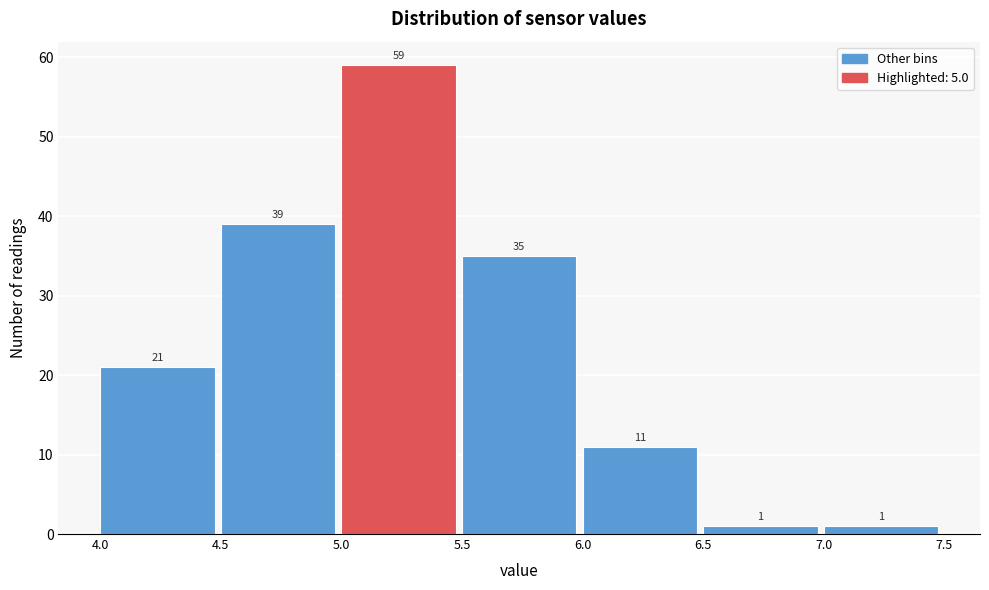

Which range on the x-axis has the tallest bar?

5.0 to 5.5